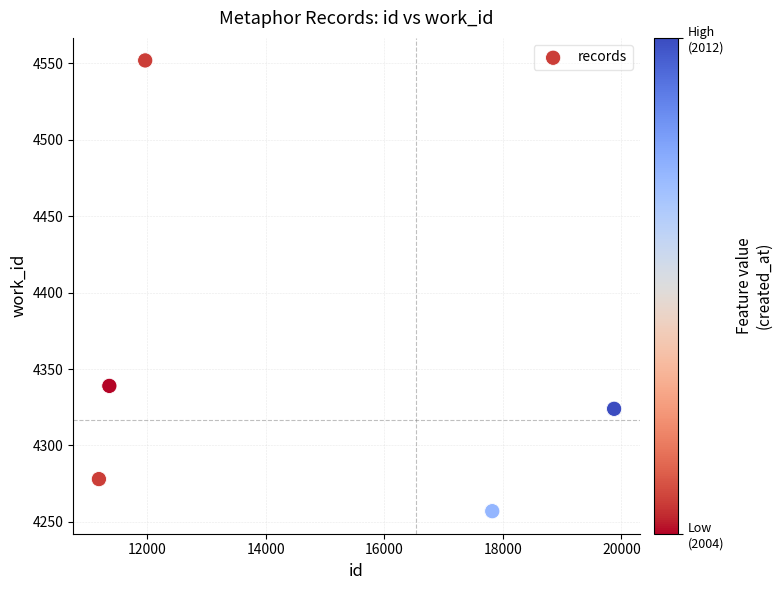

What Y value in the scatter plot is closest to 4404?

4339